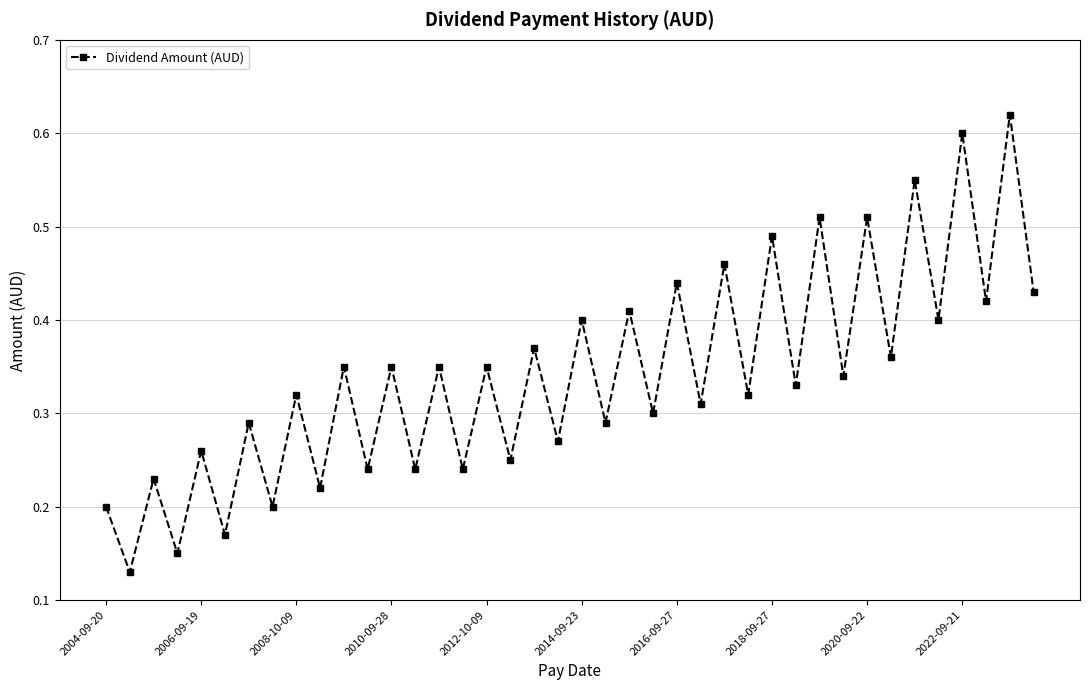

True or false: there are more than 0 points higher than both neighbors.

True